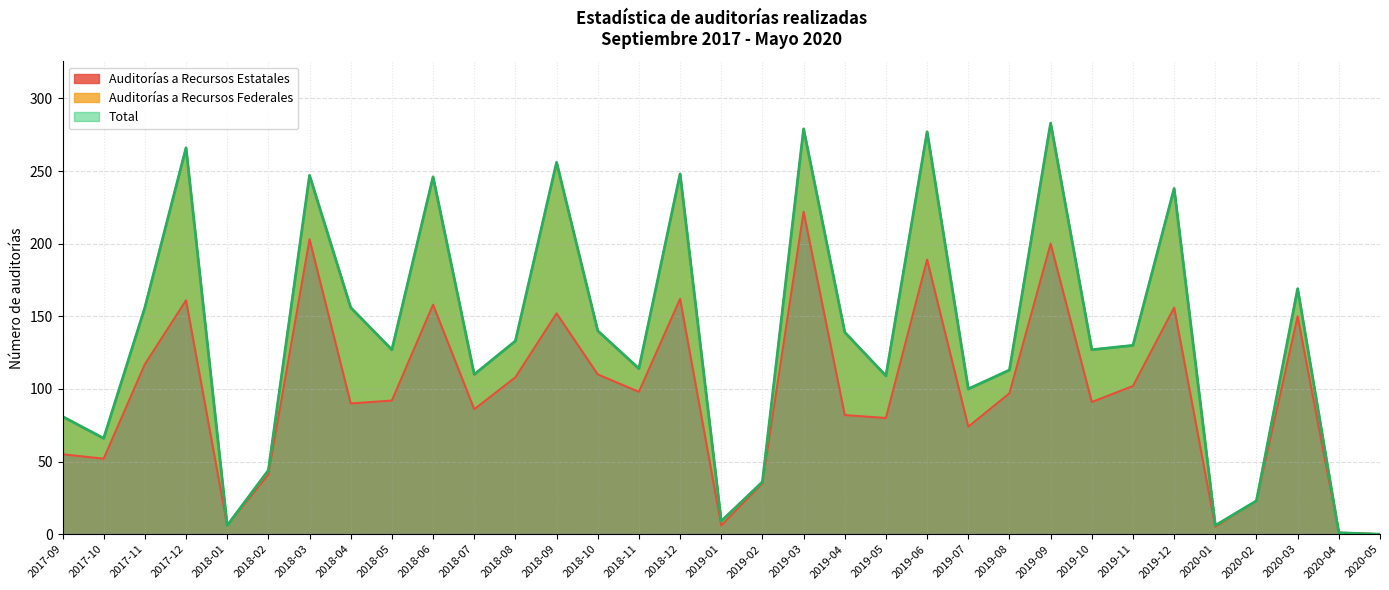

How many values in Total are above zero?

32